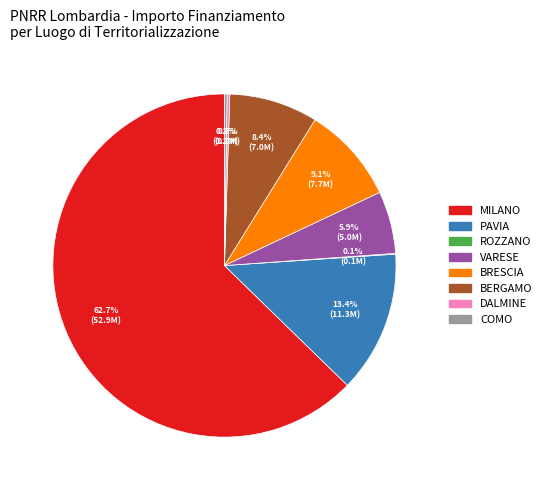

Is there any slice that represents more than half of the pie?

Yes